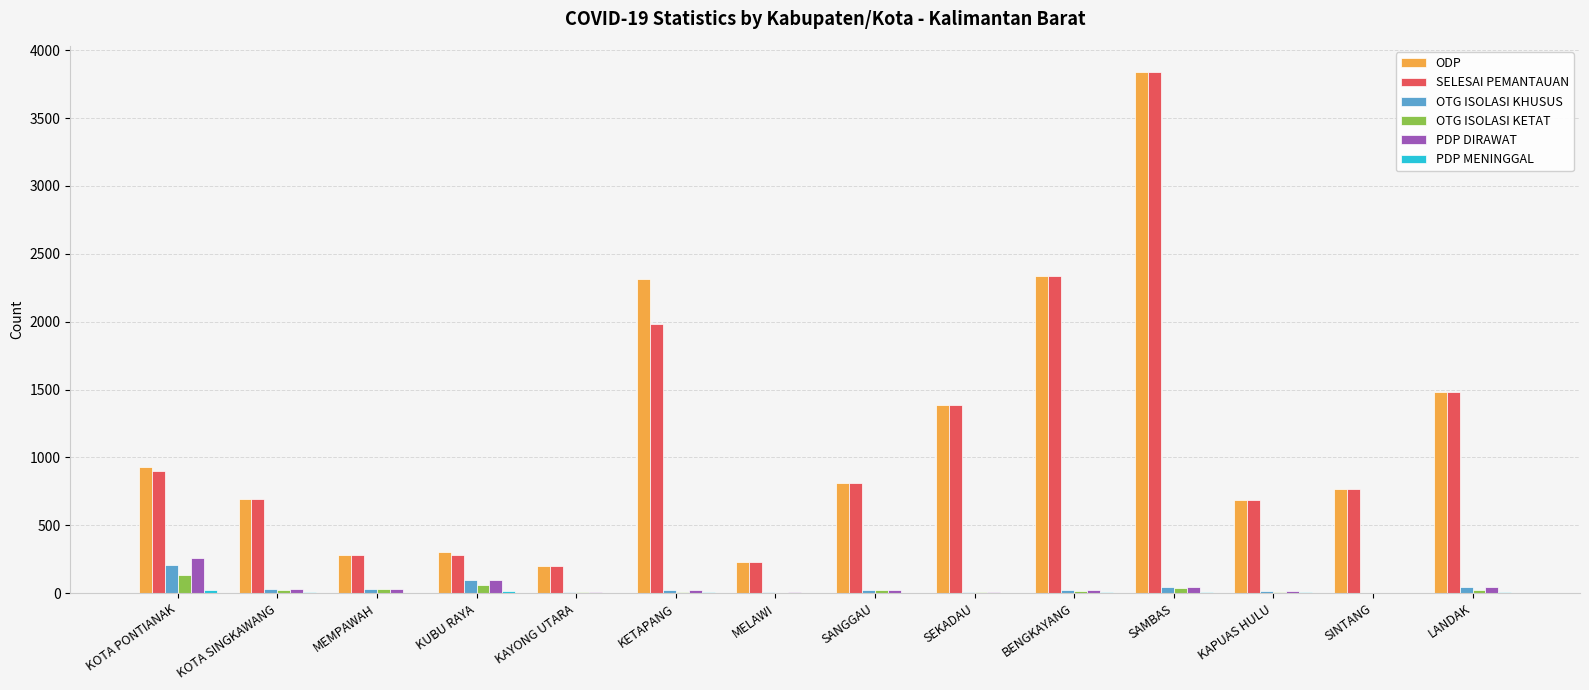

Which series changed the most between KUBU RAYA and SINTANG?

SELESAI PEMANTAUAN